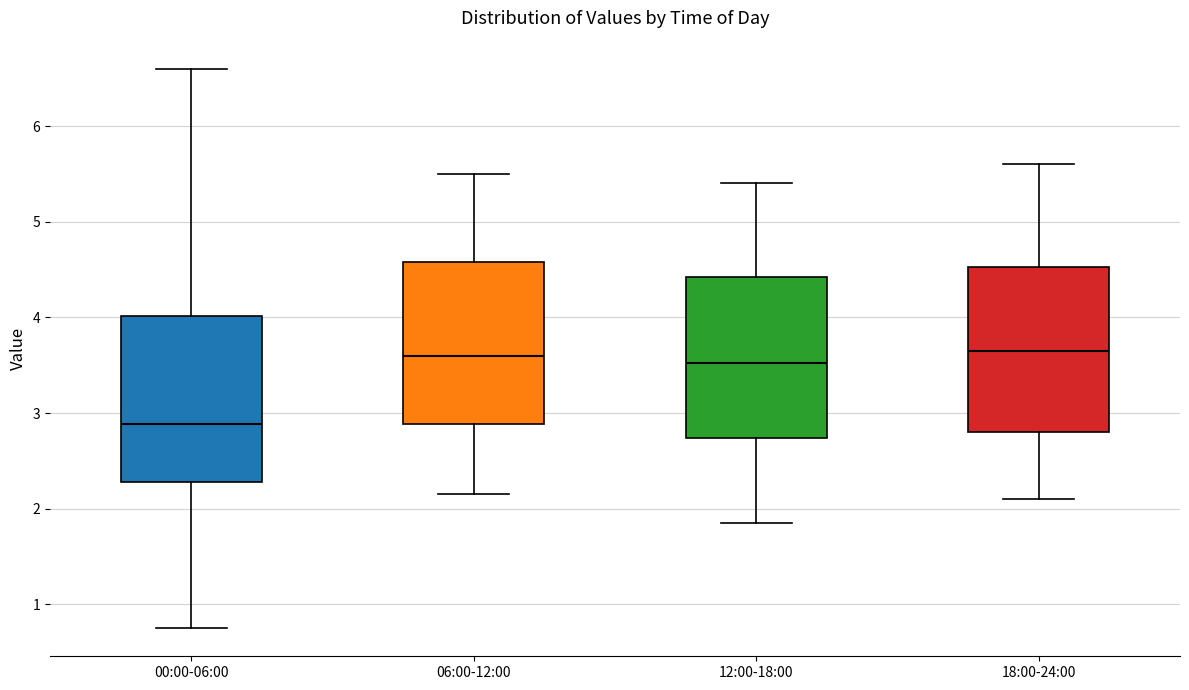

Which box has the lowest median line?

00:00-06:00